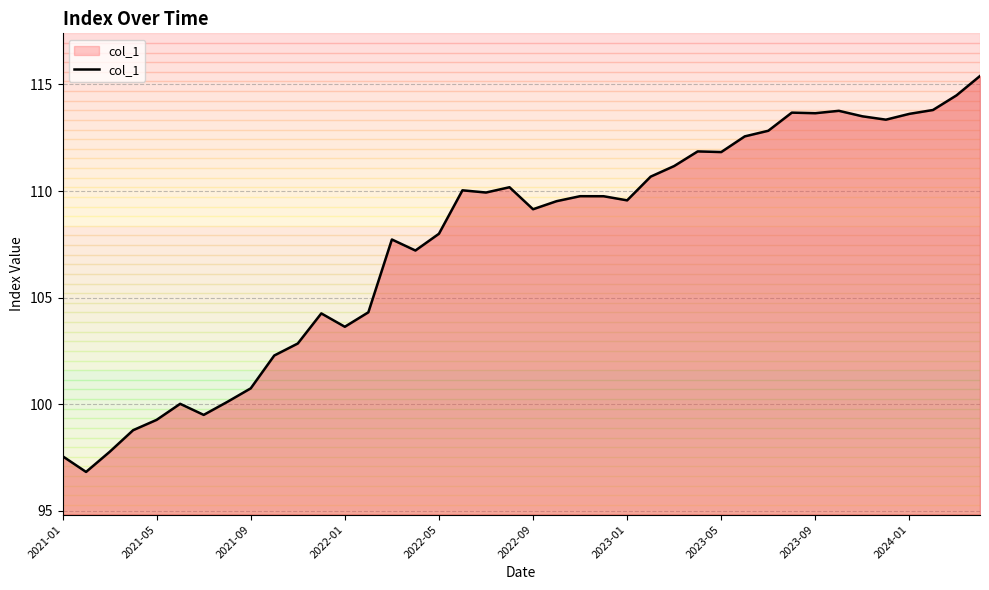

What is the difference between the maximum and minimum values?

18.6